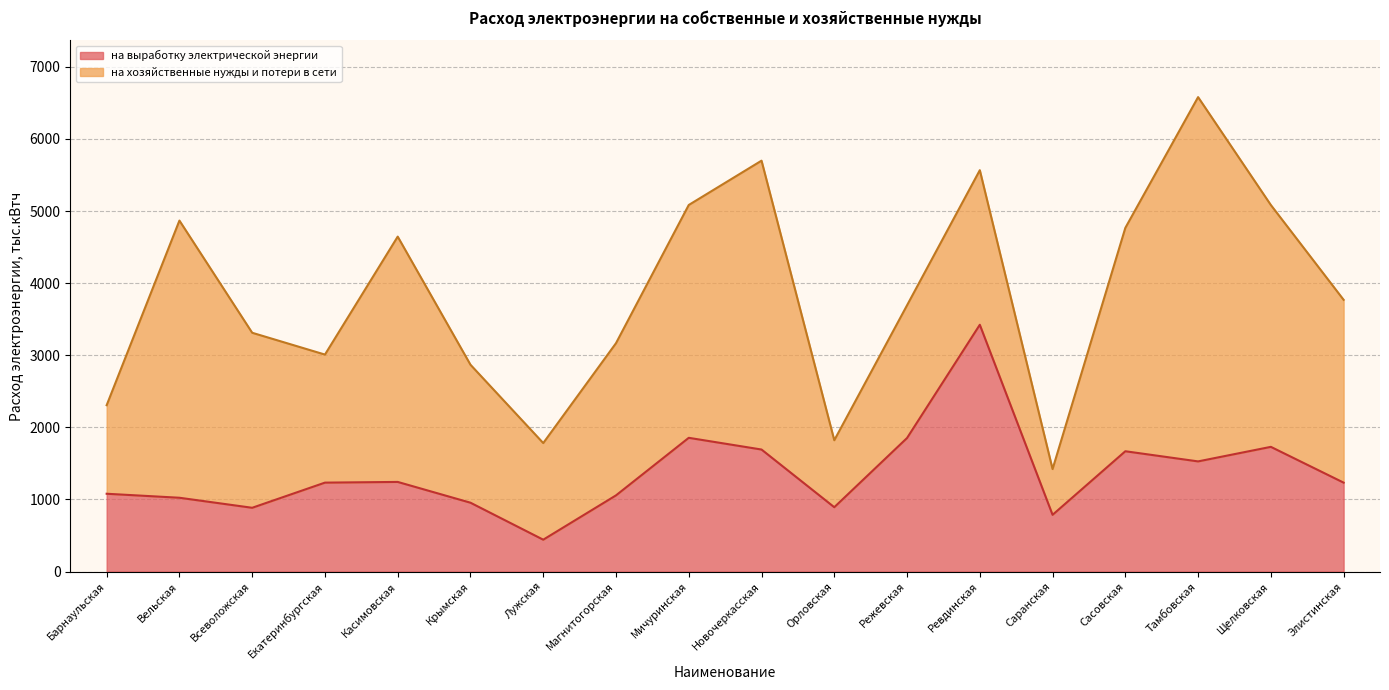

What is the change in value from Екатеринбургская to Сасовская?

+435.2